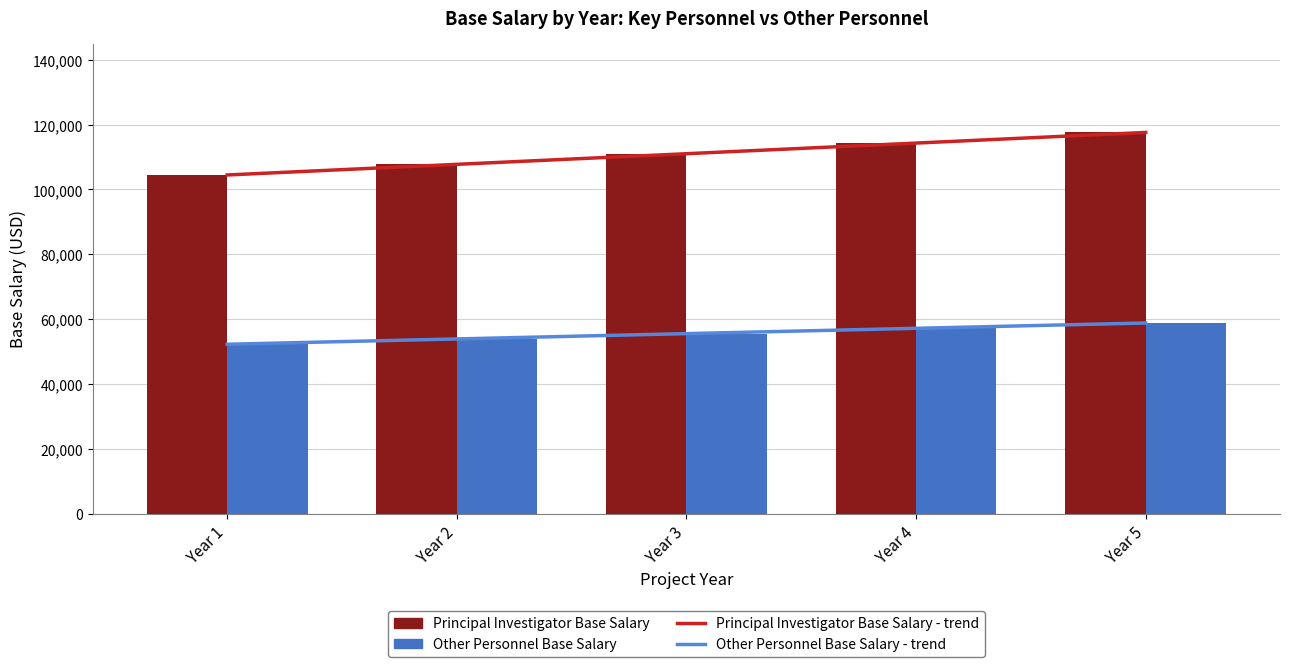

Reading left to right, list all the values displayed in this chart.

Principal Investigator Base Salary: Year 1=104545.0	Year 2=107681.0	Year 3=110911.4	Year 4=114238.8	Year 5=117665.9
Other Personnel Base Salary: Year 1=52272.5	Year 2=53840.7	Year 3=55455.9	Year 4=57119.6	Year 5=58833.2